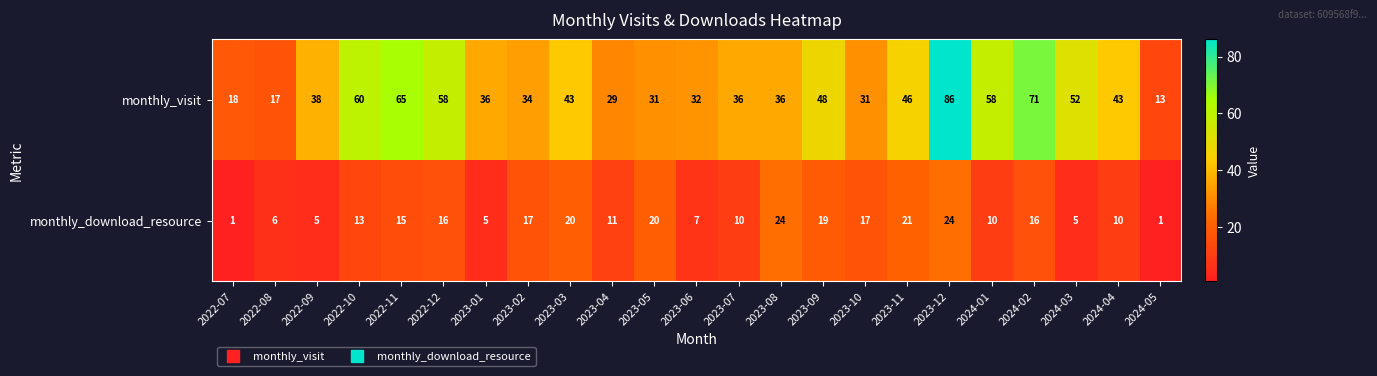

Which label corresponds to the largest value in the chart?

2023-12